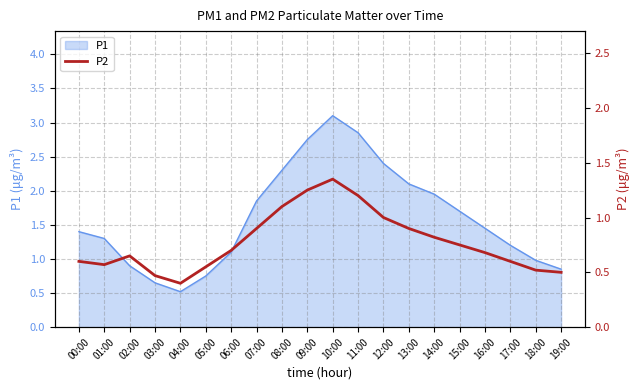

The value of P1 at 08:00 is 3.4. True or false?

False